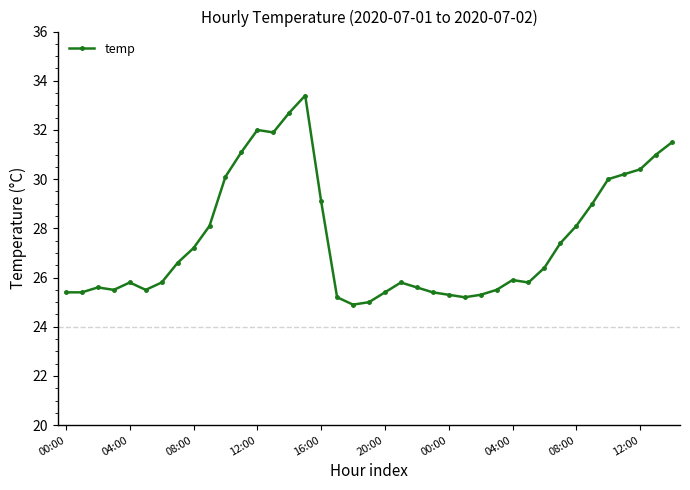

What is the maximum value shown in the chart?

33.4